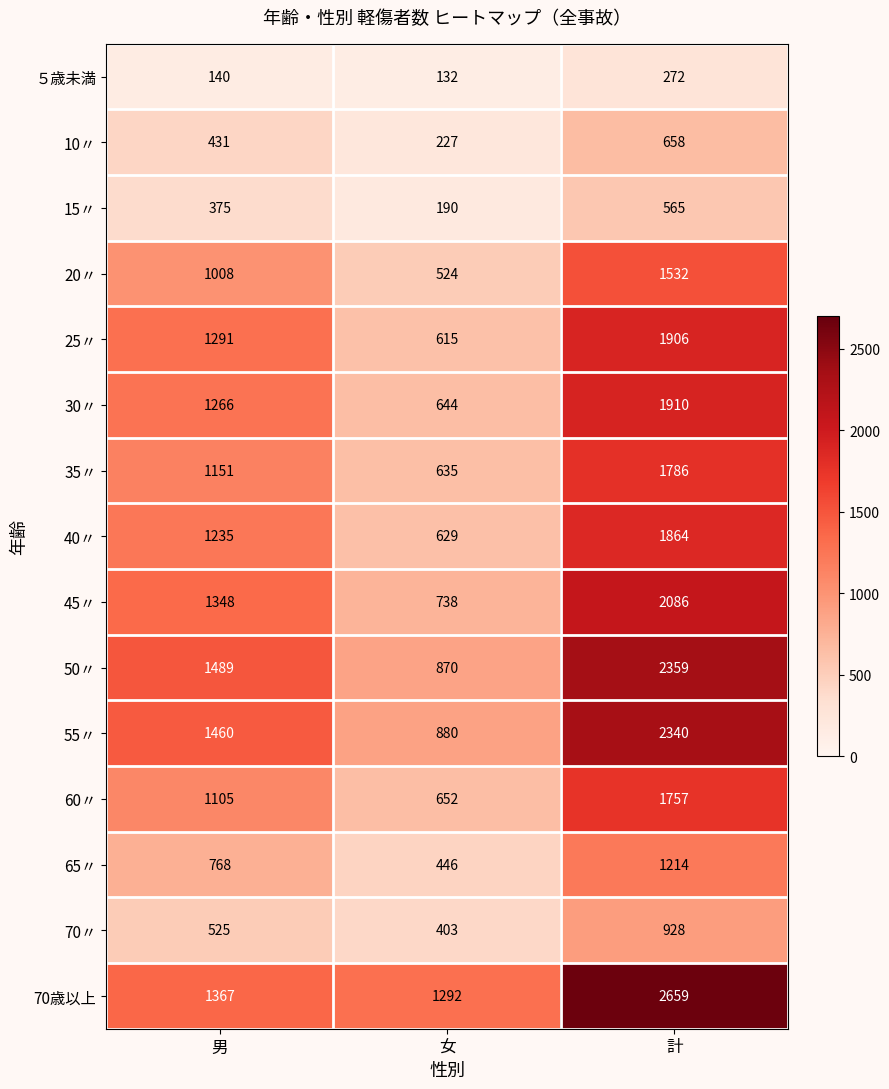

Between 男 and 女, which series saw the biggest shift?

25〃